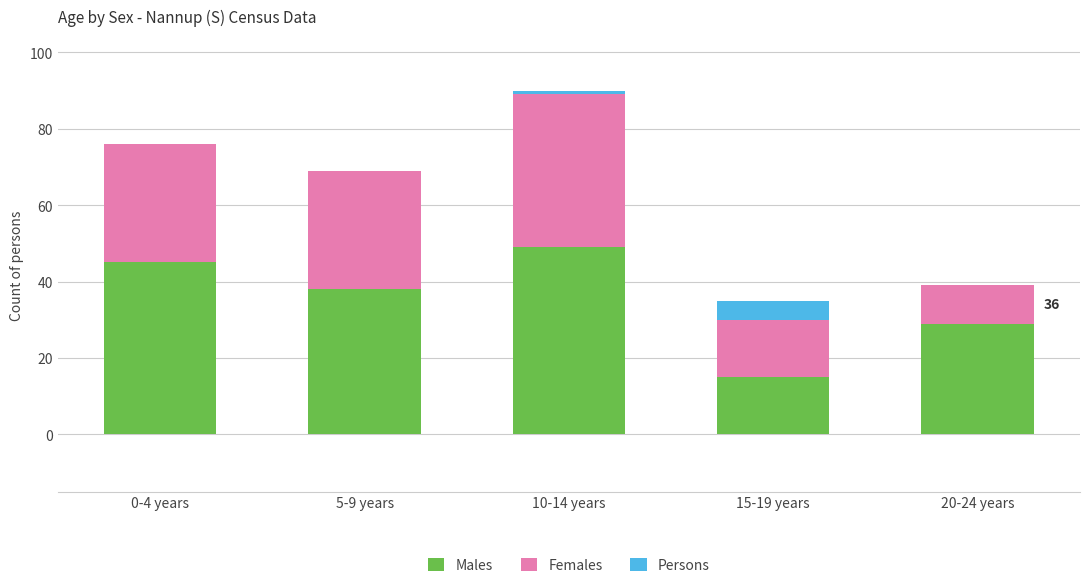

At which category is the sum across all series the highest?

10-14 years